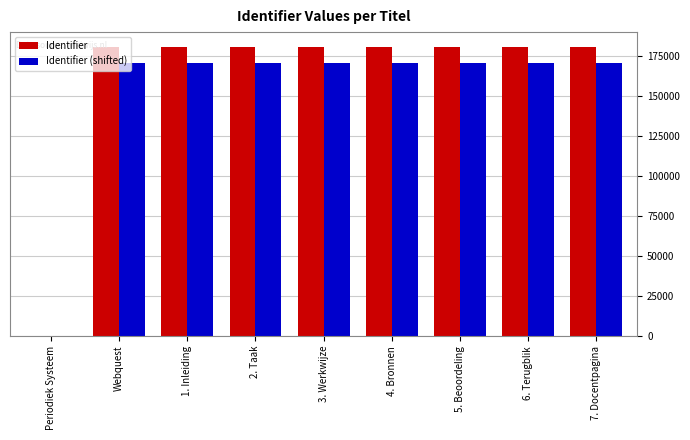

What is the sum of the Identifier values at 7. Docentpagina and Webquest?

361782